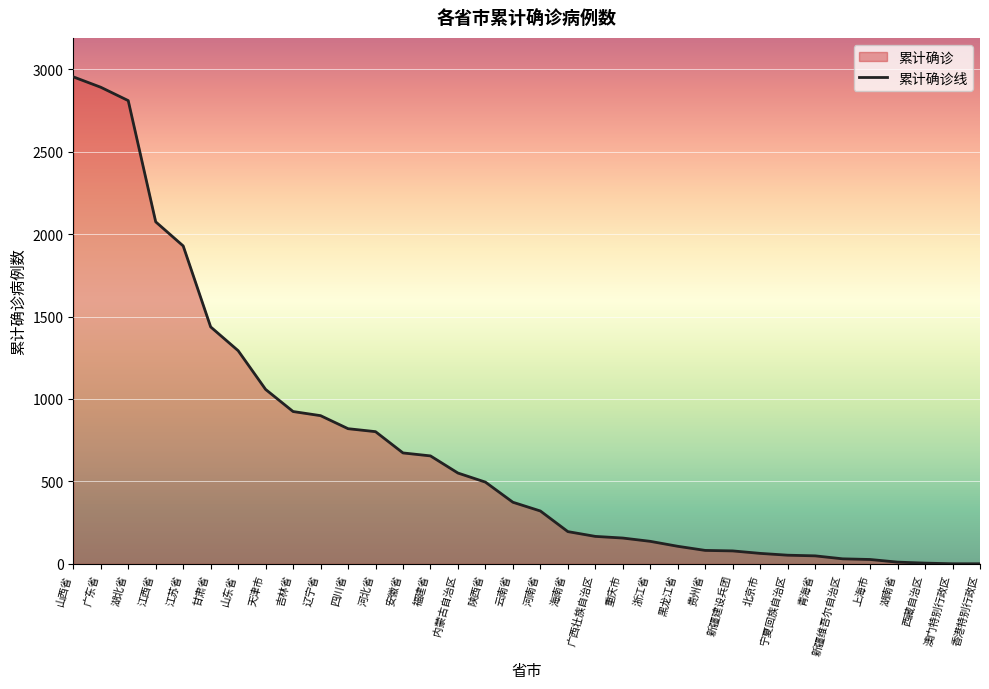

True or false: the data shows 61 at 重庆市.

False